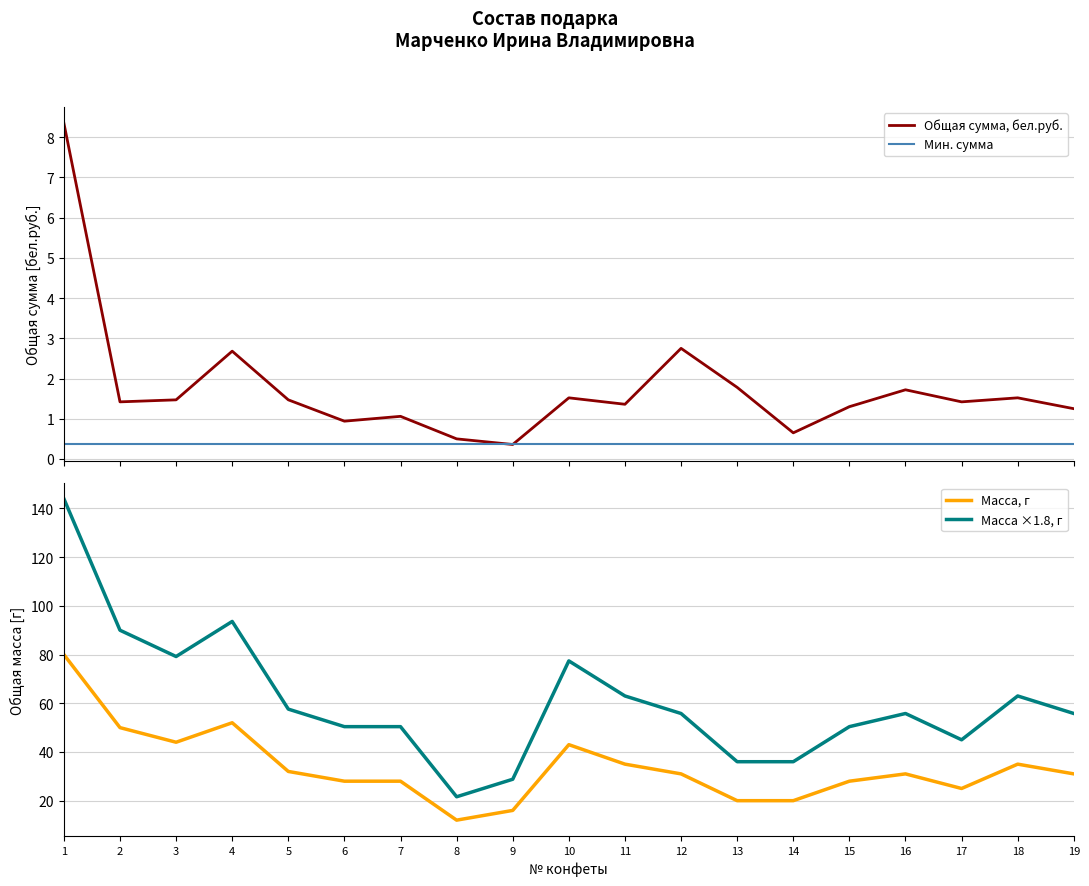

True or false: Мин. сумма and Масса, г intersect in this chart.

False